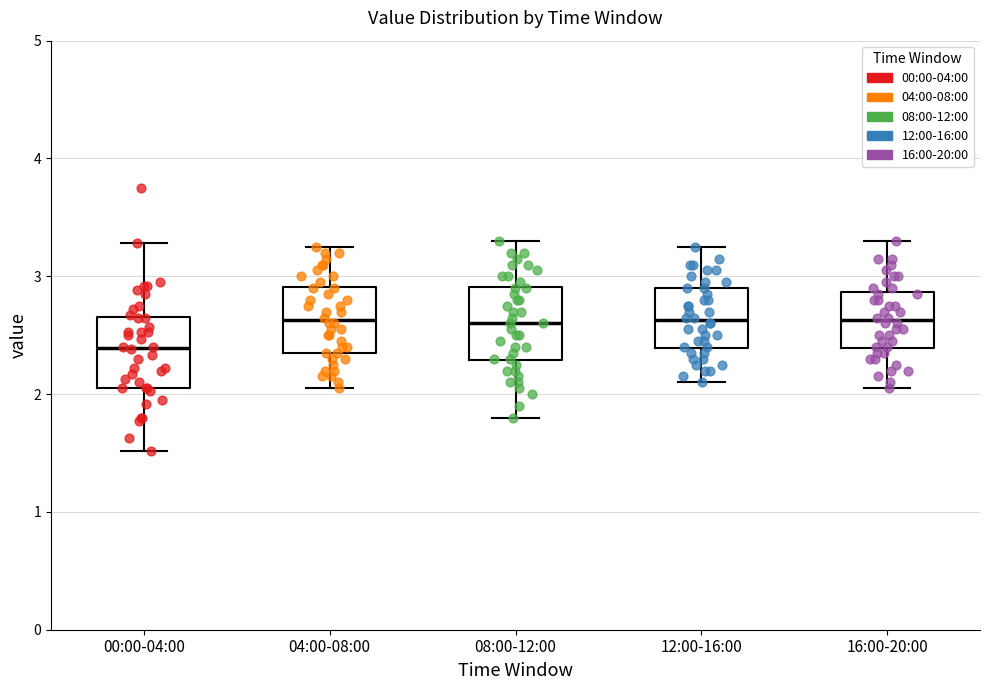

Reading left to right, transcribe this box plot: for each box, give where its median line is, the range the box spans, and where its two whiskers end, as read against the y-axis. The values are not printed on the chart, so give them approximately, as read against the axis.

00:00-04:00: median 2.4, box 2.1 to 2.7, whiskers 1.5 to 3.3
04:00-08:00: median 2.6, box 2.4 to 2.9, whiskers 2.1 to 3.3
08:00-12:00: median 2.6, box 2.3 to 2.9, whiskers 1.8 to 3.3
12:00-16:00: median 2.6, box 2.4 to 2.9, whiskers 2.1 to 3.3
16:00-20:00: median 2.6, box 2.4 to 2.9, whiskers 2.1 to 3.3